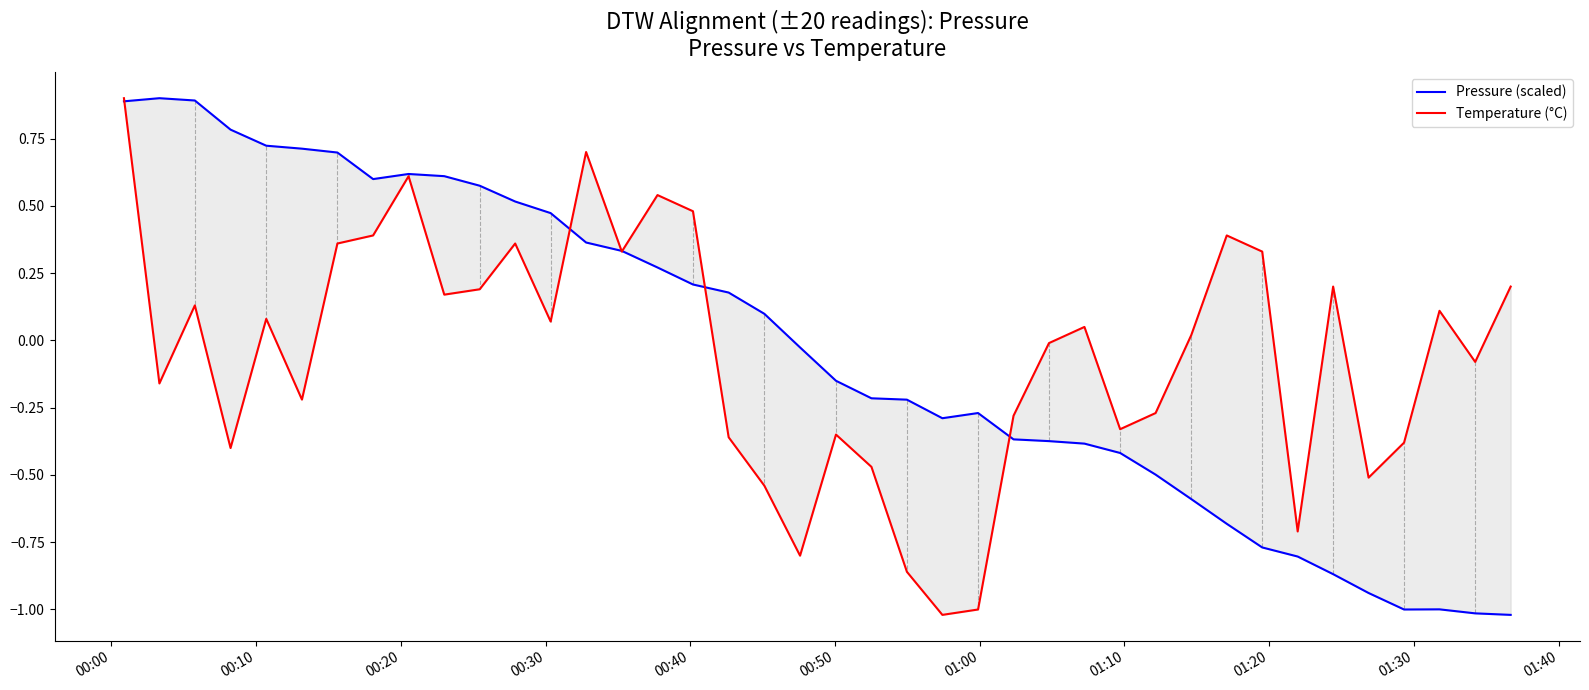

In Temperature (°C), how many points are lower than both neighbors (excluding endpoints)?

12